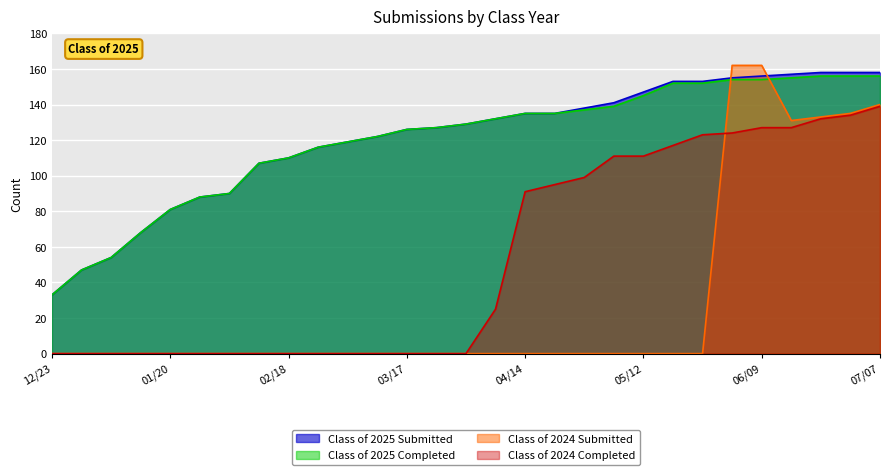

Which series changed the most between 03/24 and 05/12?

Class of 2024 Completed